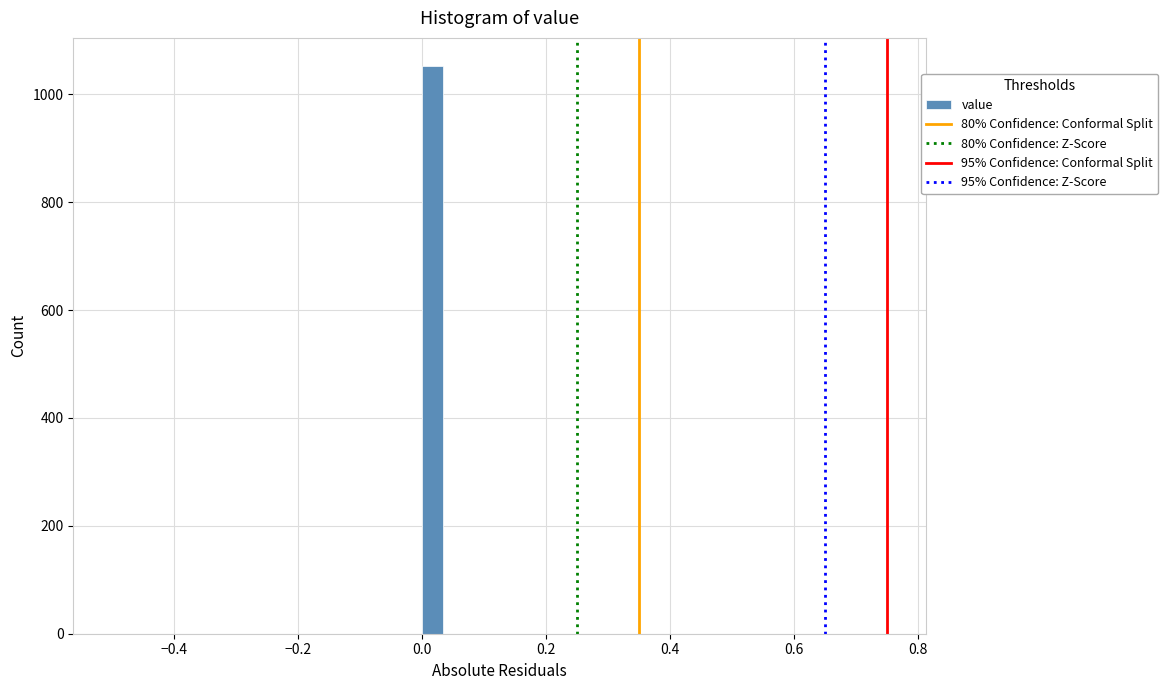

Read against the x-axis, roughly where is the centre of the tallest bar?

0.02